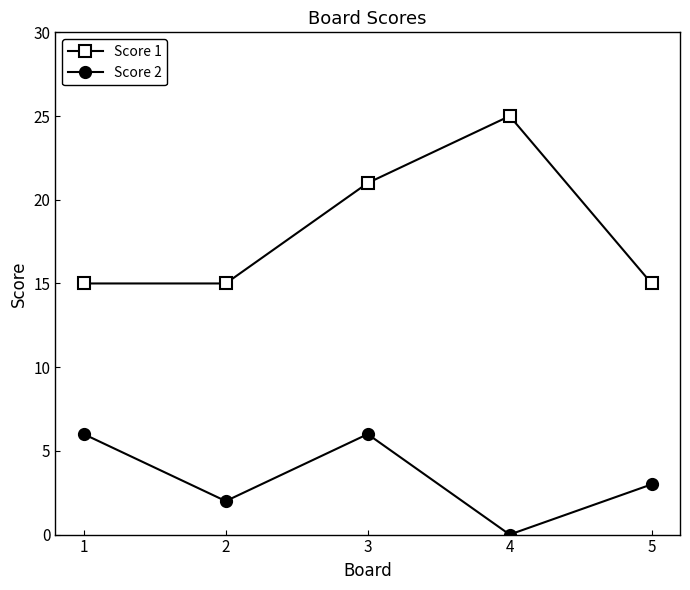

What is the minimum value for Score 1?

15